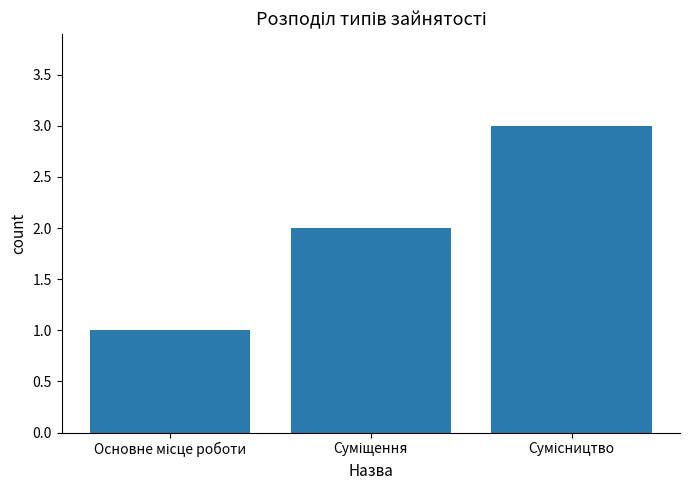

What is the maximum value shown in the chart?

3